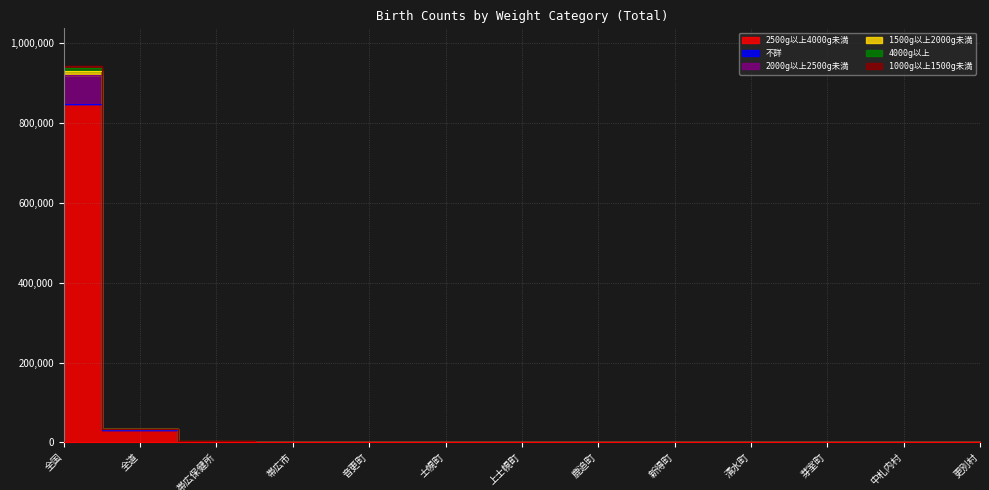

At which category is the sum across all series the highest?

全国